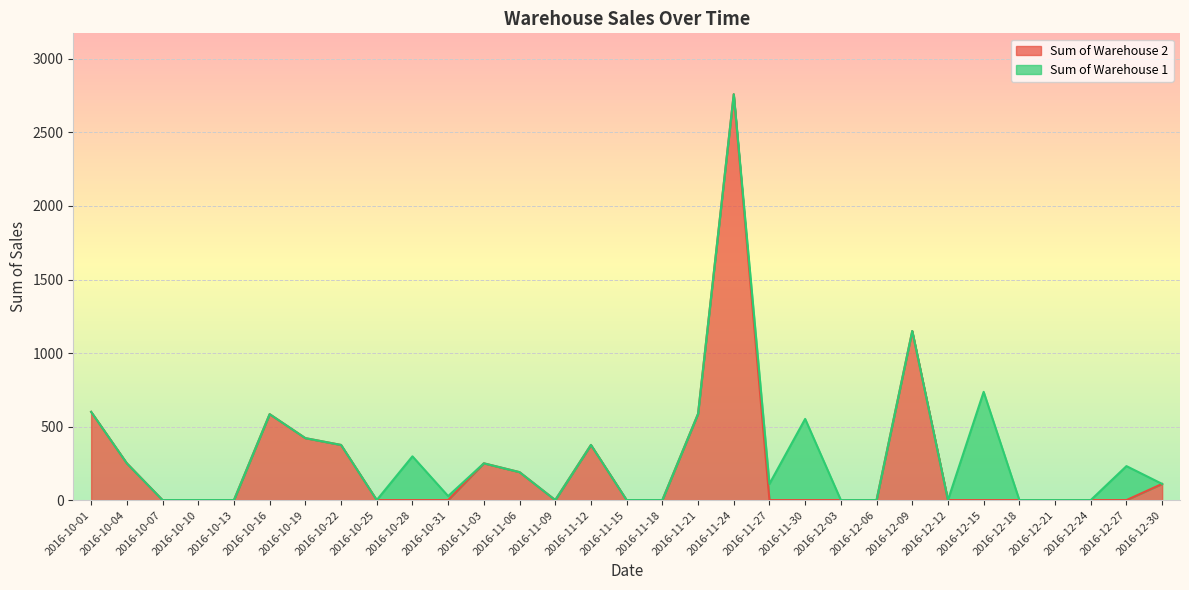

Where is the data nearest to the value 1380?

2016-12-09